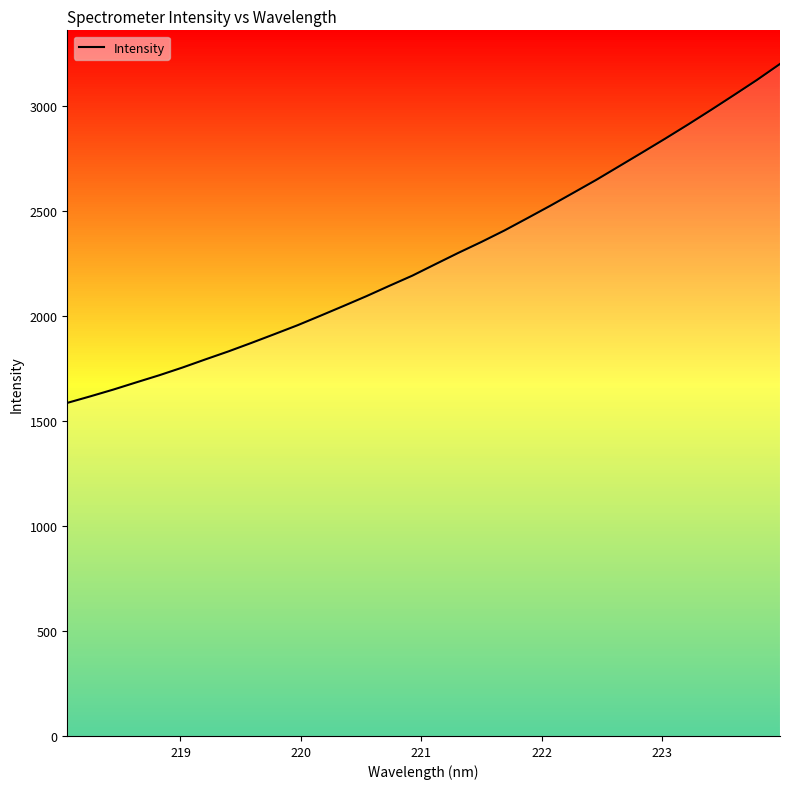

Is this an area chart (filled region under the line)?

No